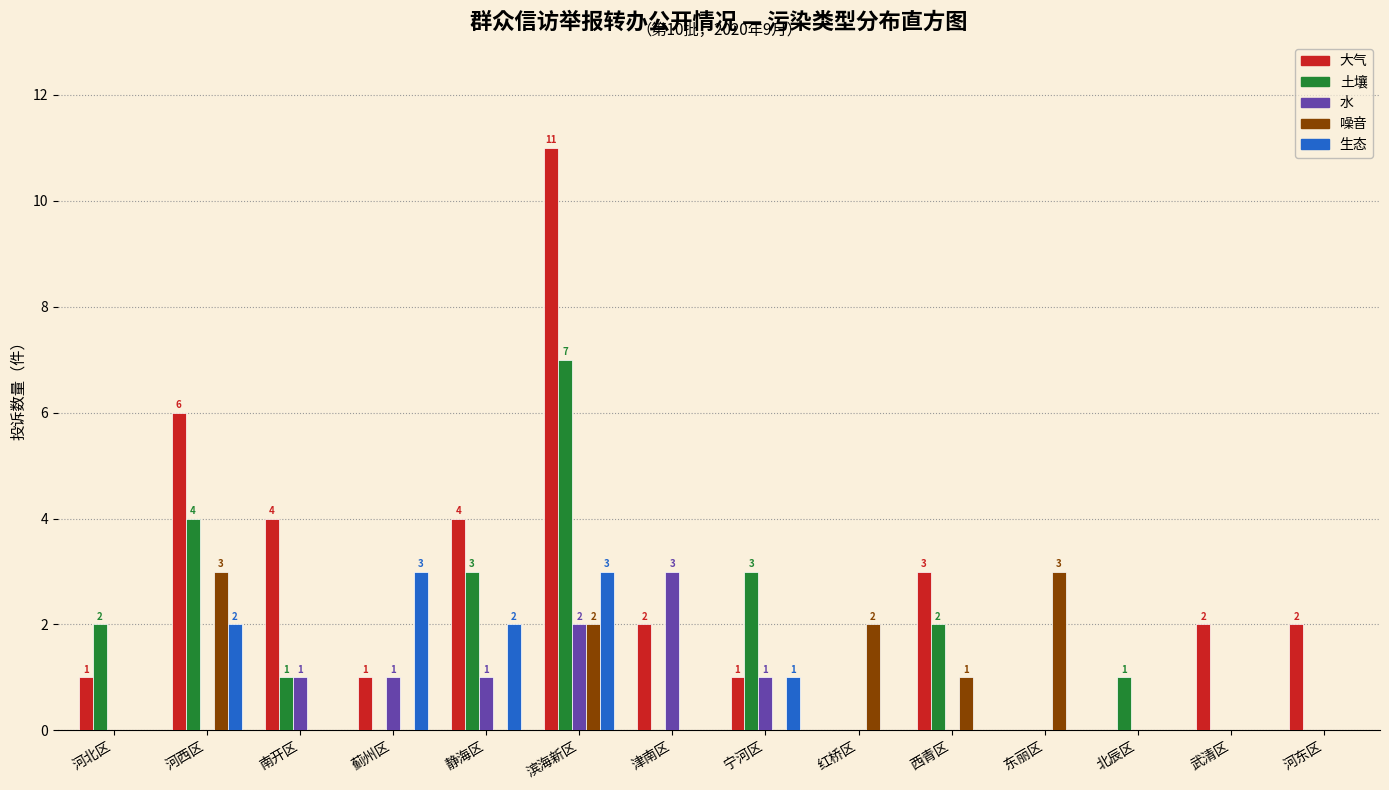

Reading left to right, list all the values displayed in this chart.

大气: 河北区=1	河西区=6	南开区=4	蓟州区=1	静海区=4	滨海新区=11	津南区=2	宁河区=1	红桥区=0	西青区=3	东丽区=0	北辰区=0	武清区=2	河东区=2
土壤: 河北区=2	河西区=4	南开区=1	蓟州区=0	静海区=3	滨海新区=7	津南区=0	宁河区=3	红桥区=0	西青区=2	东丽区=0	北辰区=1	武清区=0	河东区=0
水: 河北区=0	河西区=0	南开区=1	蓟州区=1	静海区=1	滨海新区=2	津南区=3	宁河区=1	红桥区=0	西青区=0	东丽区=0	北辰区=0	武清区=0	河东区=0
噪音: 河北区=0	河西区=3	南开区=0	蓟州区=0	静海区=0	滨海新区=2	津南区=0	宁河区=0	红桥区=2	西青区=1	东丽区=3	北辰区=0	武清区=0	河东区=0
生态: 河北区=0	河西区=2	南开区=0	蓟州区=3	静海区=2	滨海新区=3	津南区=0	宁河区=1	红桥区=0	西青区=0	东丽区=0	北辰区=0	武清区=0	河东区=0